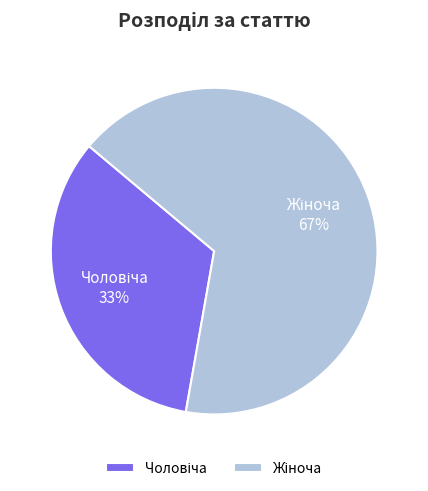

To the nearest percent, what is the average slice percentage?

50%